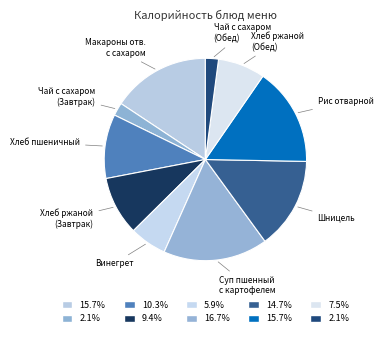

How many segments does this pie chart have?

10